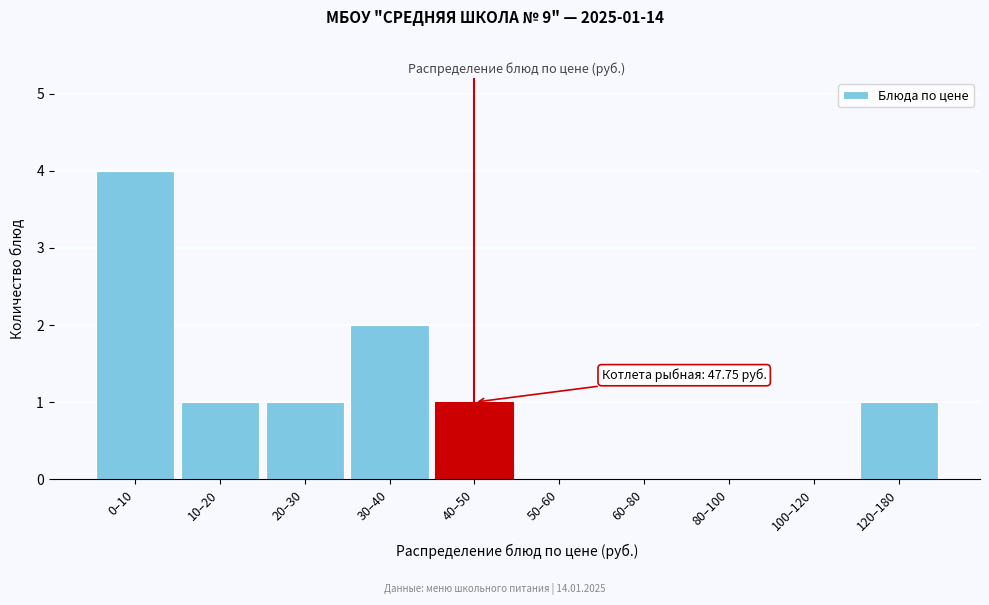

Reading right to left, what are all the values shown in this chart?

120–180=1	100–120=0	80–100=0	60–80=0	50–60=0	40–50=1	30–40=2	20–30=1	10–20=1	0–10=4